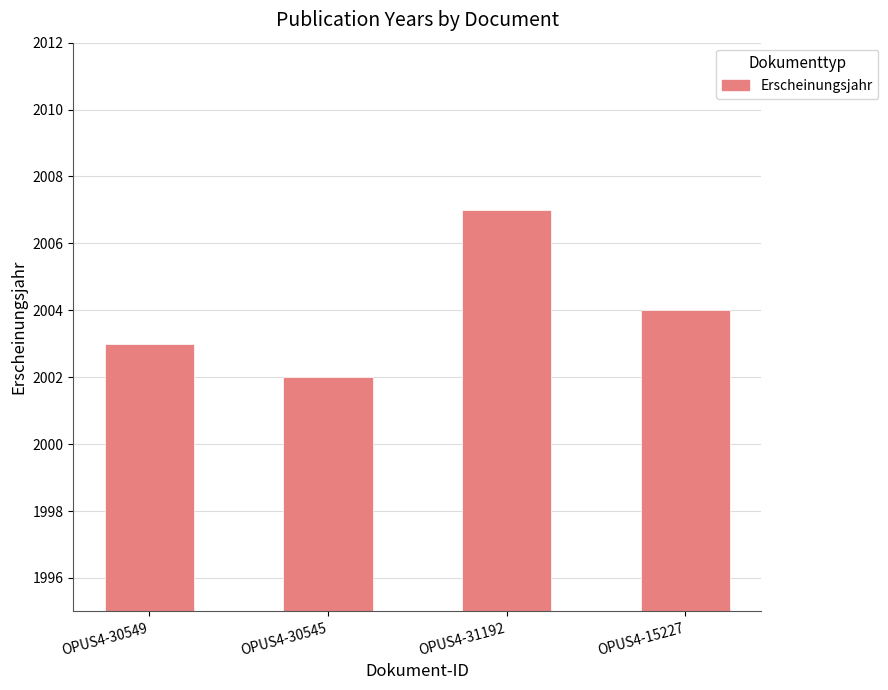

What is the maximum value shown in the chart?

2007